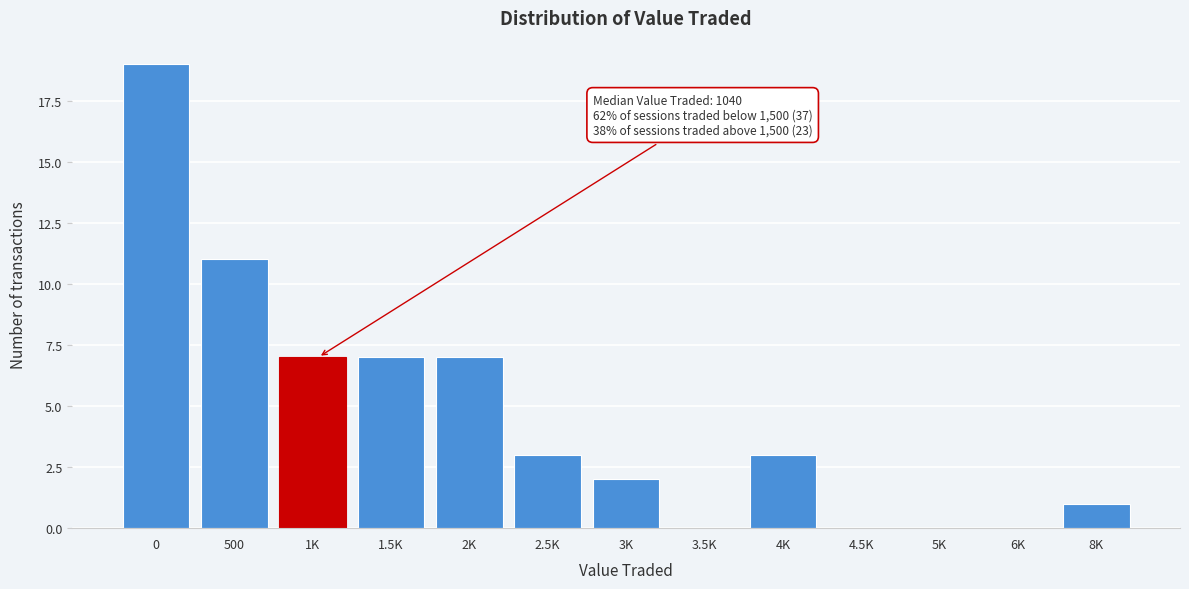

Reading left to right, what are all the values shown in this chart?

0=19	500=11	1K=7	1.5K=7	2K=7	2.5K=3	3K=2	3.5K=0	4K=3	4.5K=0	5K=0	6K=0	8K=1